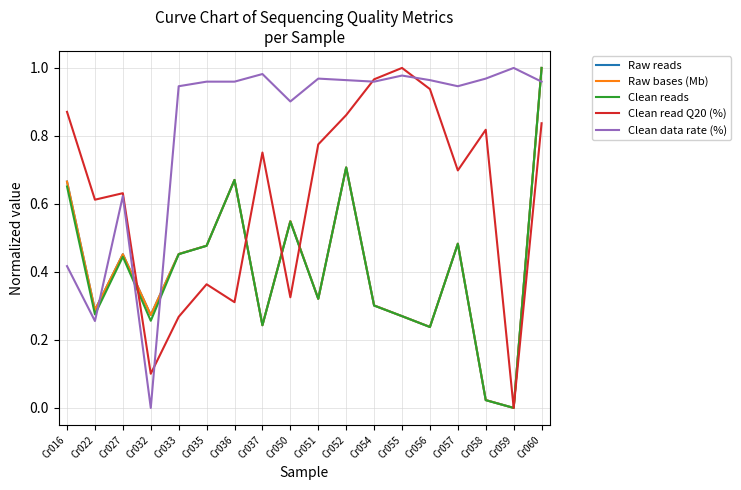

True or false: Clean data rate (%) and Raw bases (Mb) intersect in this chart.

True